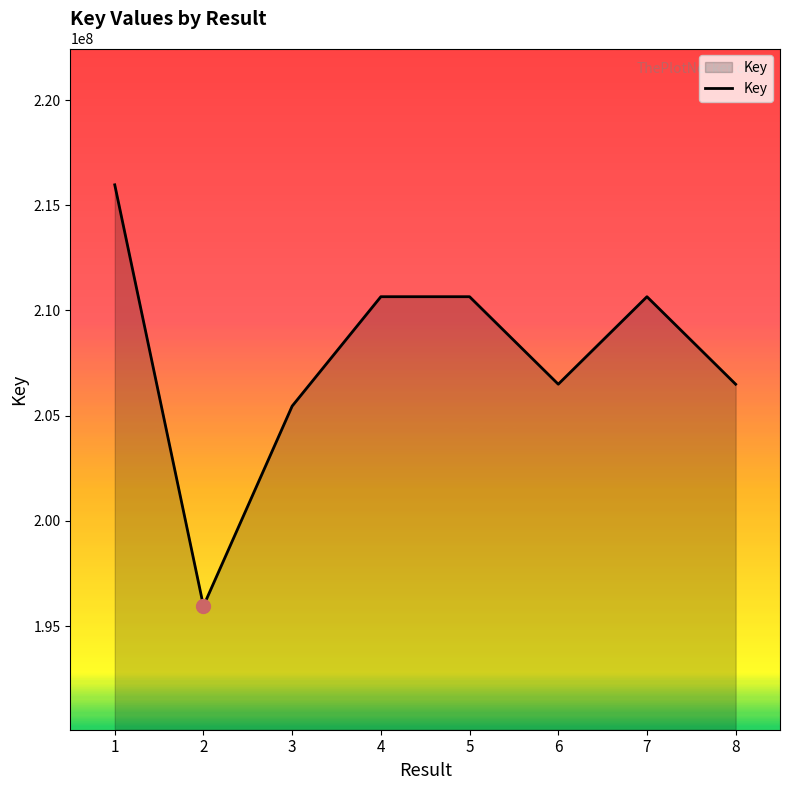

What is the maximum value shown in the chart?

215971919